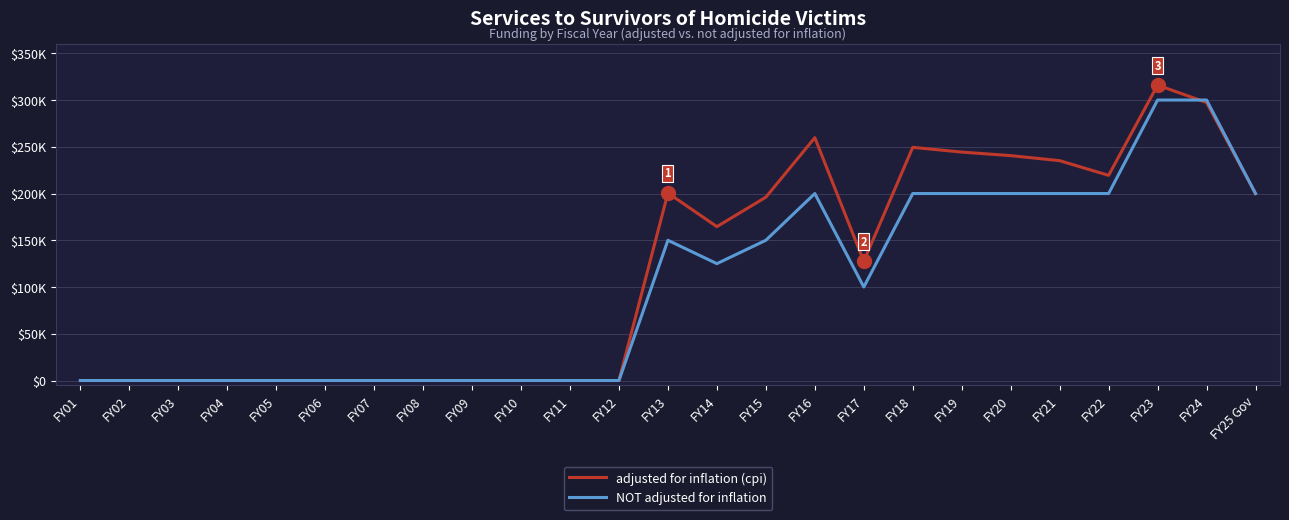

Which series has the largest range (max minus min)?

adjusted for inflation (cpi)